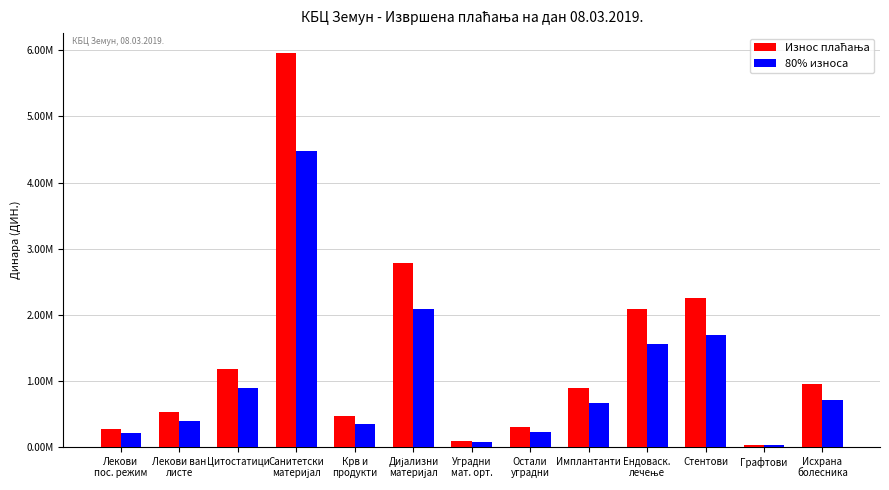

At how many categories does at least one series exceed 1003060?

5